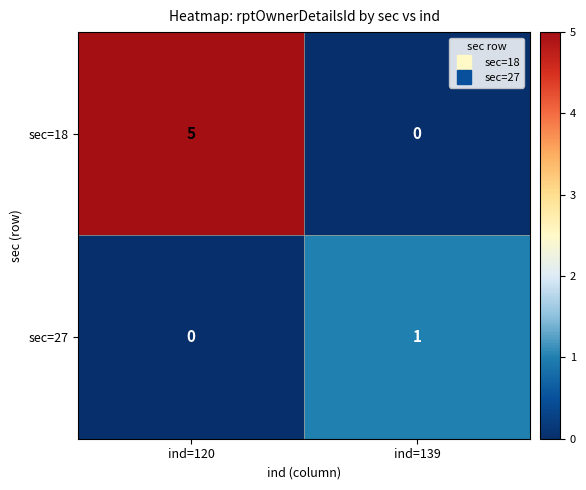

The value of sec=18 at ind=120 is 5. True or false?

True